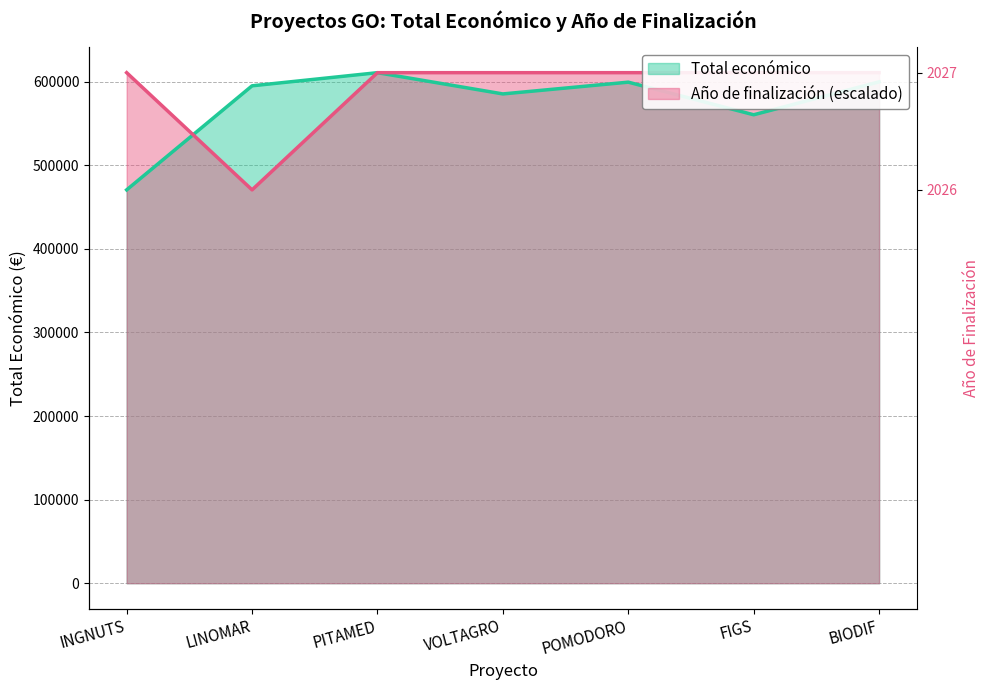

What is the maximum value shown in the chart?

610889.0